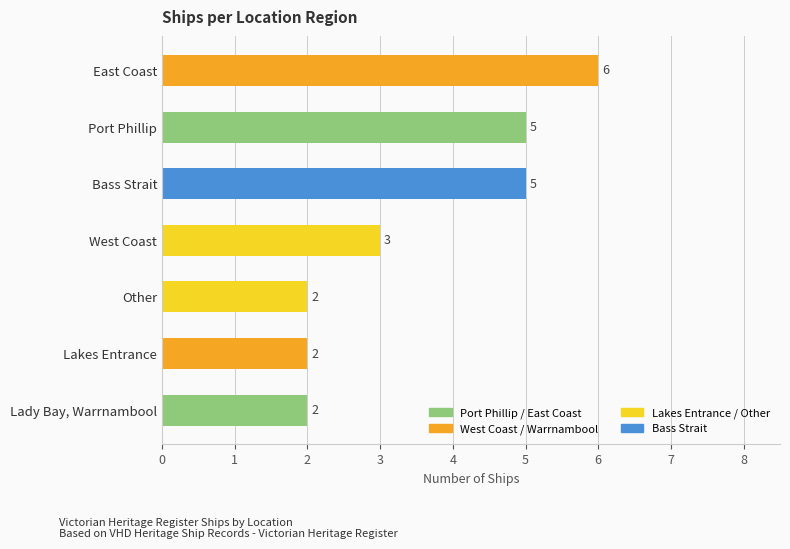

Is it true that the value at East Coast is 6?

True